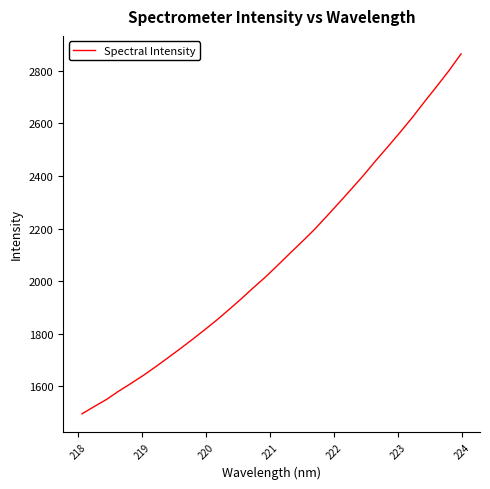

What is the smallest value displayed?

1496.2